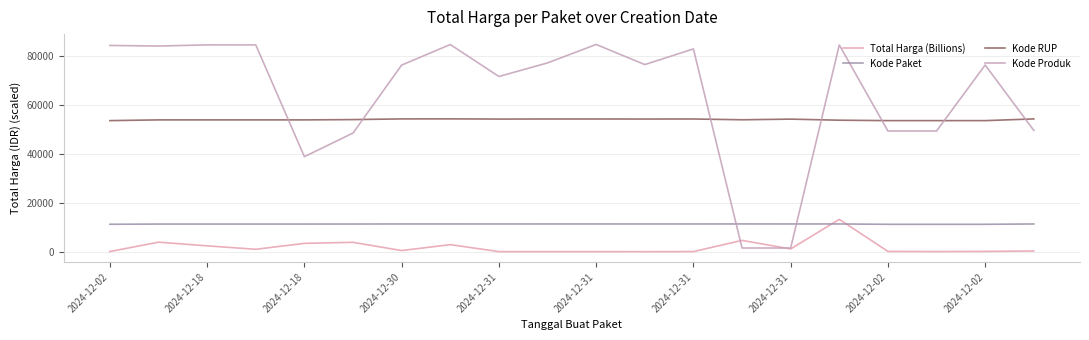

At which label does Kode Produk first exceed 76489?

2024-12-02